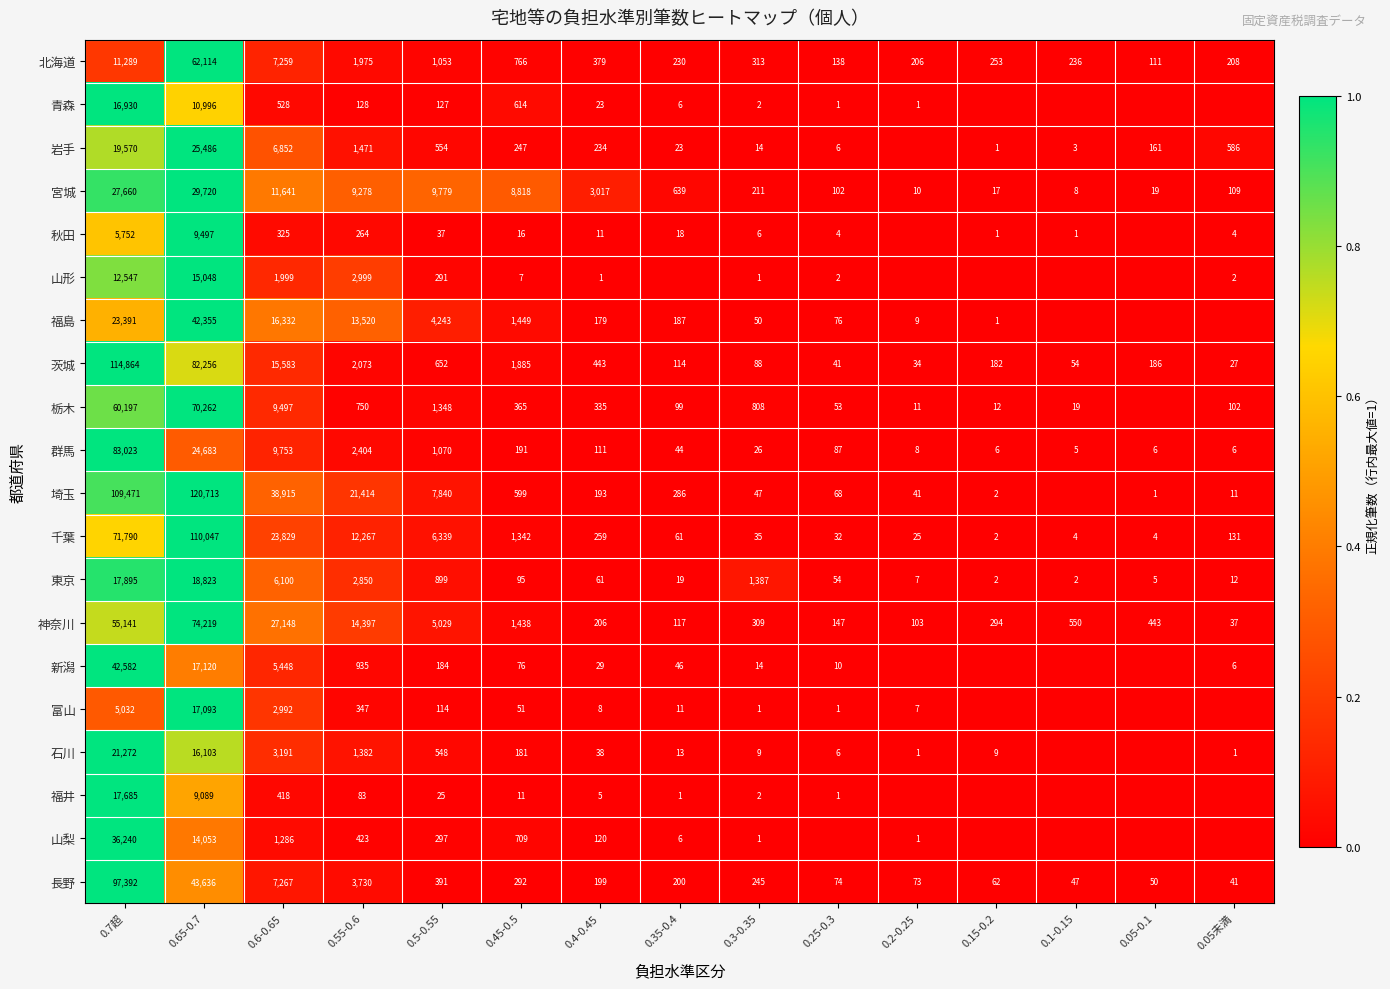

What is the difference between the highest and lowest values at 0.7超?

109832